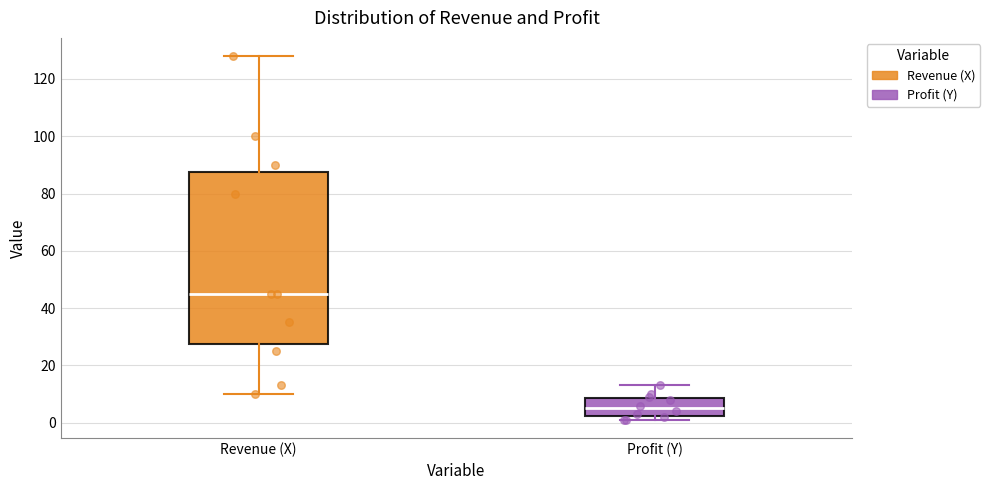

Which box is the tallest, from its lower edge to its upper edge?

Revenue (X)